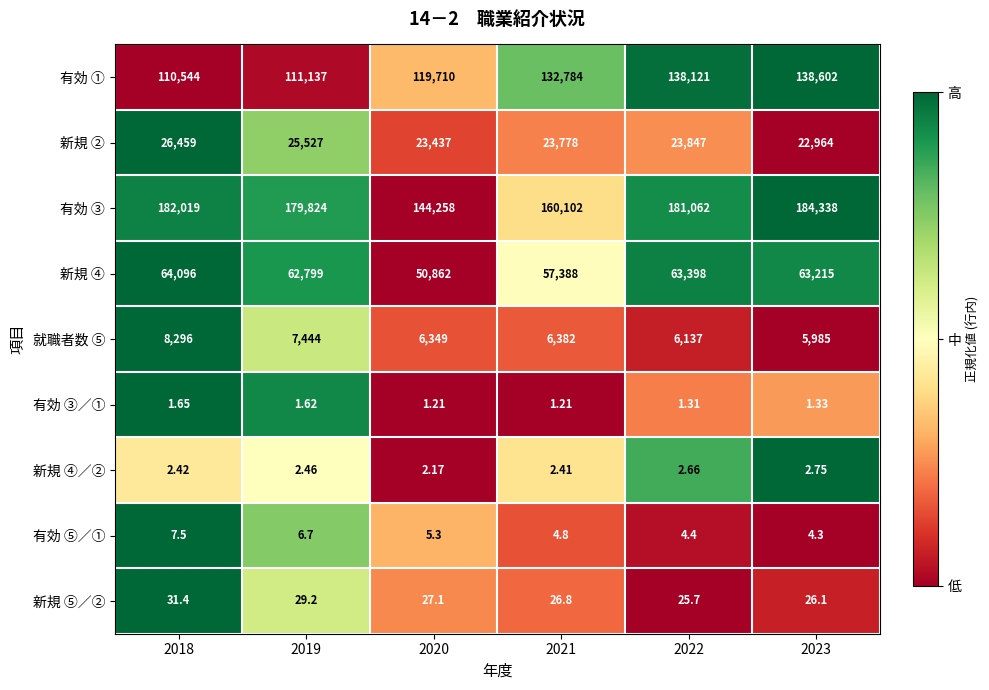

Between 2019 and 2020, which series saw the biggest shift?

有効 ③